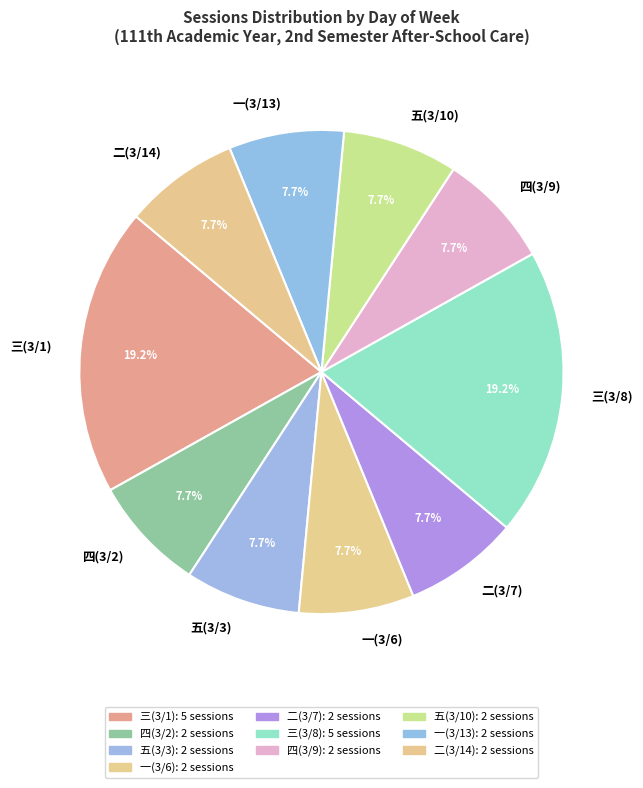

To the nearest percent, what portion does 五(3/10) represent?

8%